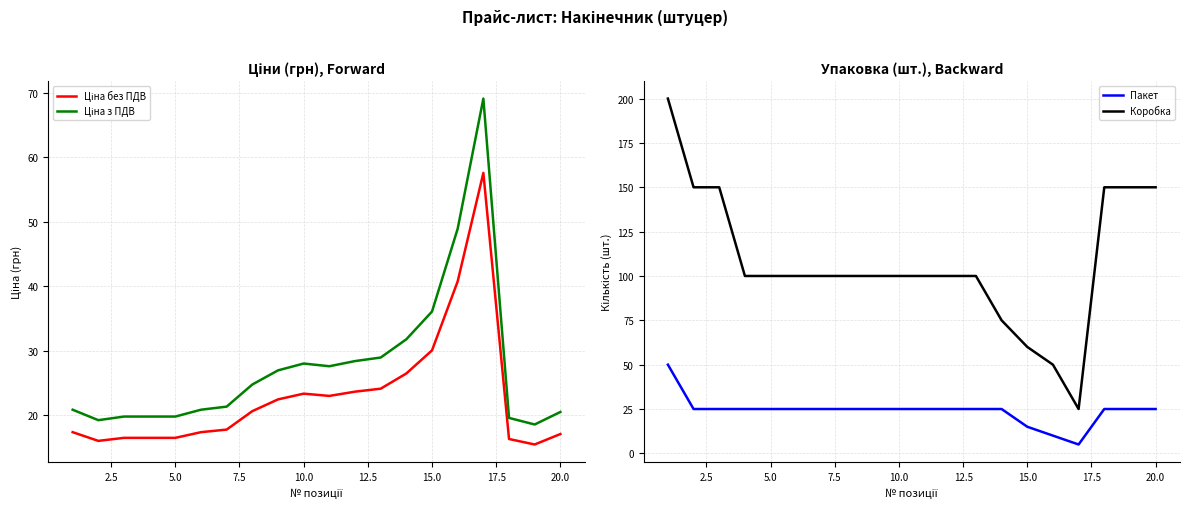

List the series in order of their peak value, highest first.

Коробка, Ціна з ПДВ, Ціна без ПДВ, Пакет